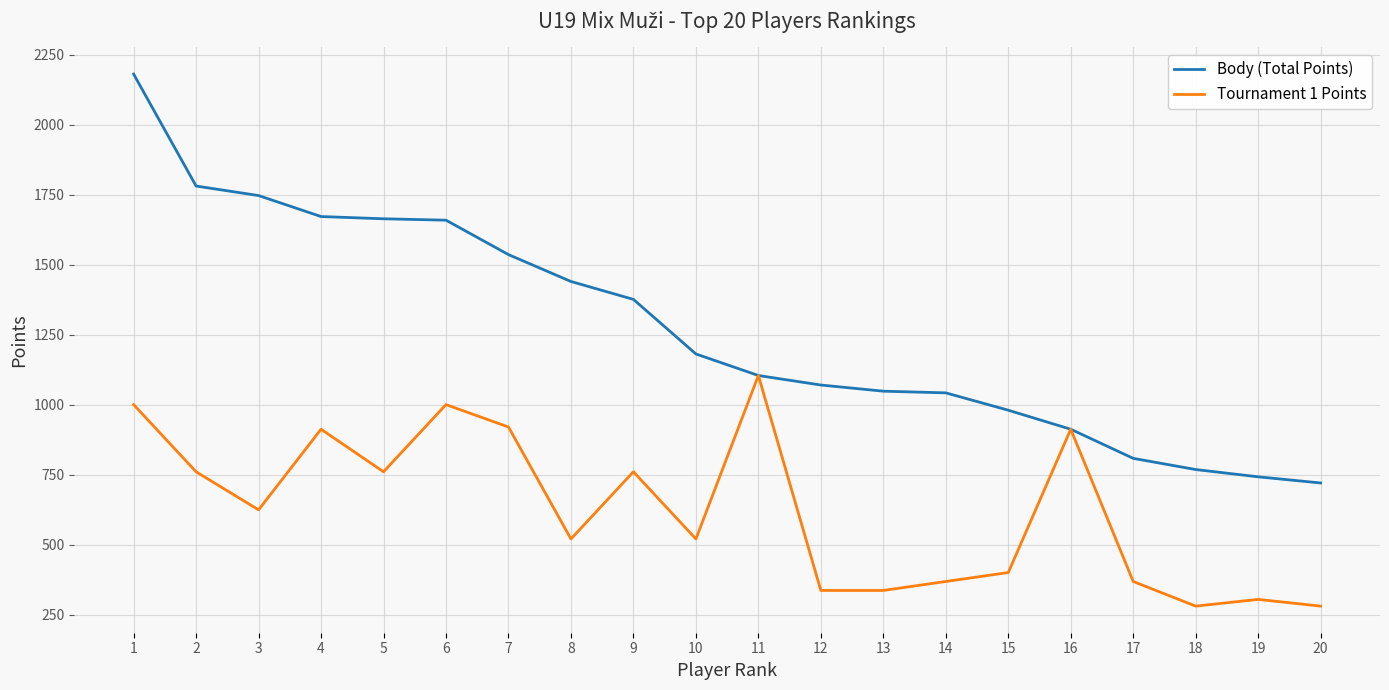

The value of Body (Total Points) at 5 is 1664. True or false?

True